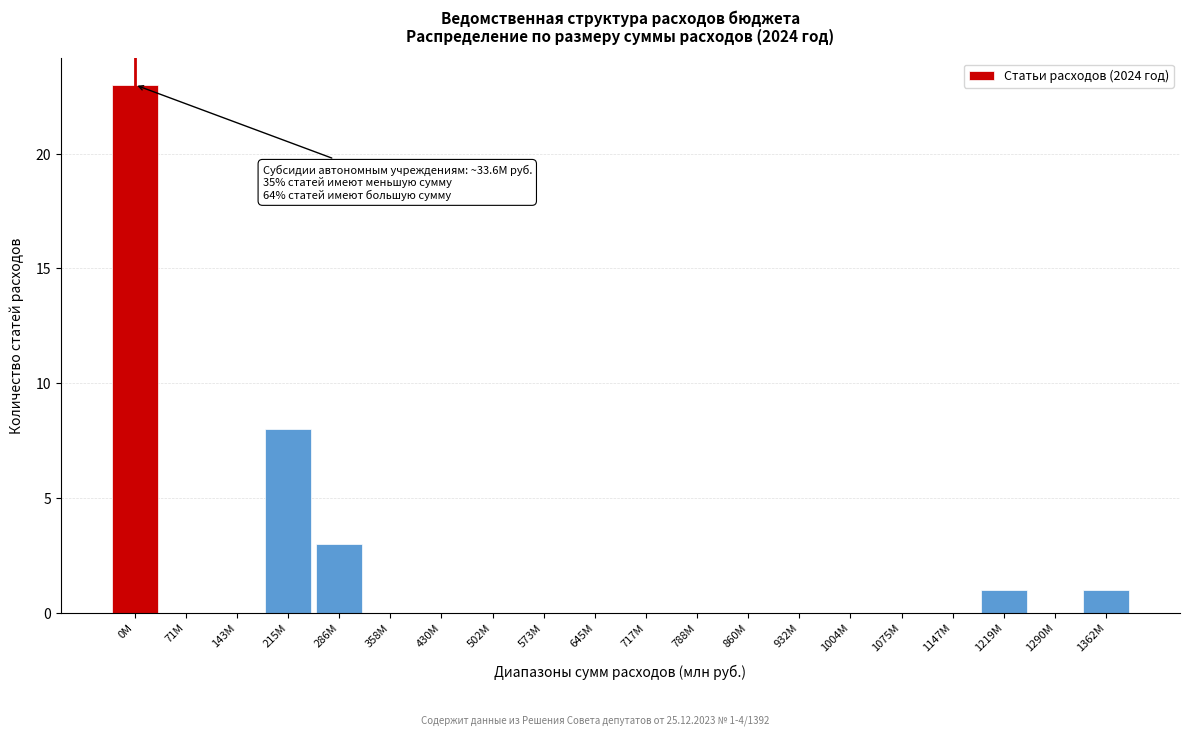

Reading right to left, list all the values displayed in this chart.

1362M=1	1290M=0	1219M=1	1147M=0	1075M=0	1004M=0	932M=0	860M=0	788M=0	717M=0	645M=0	573M=0	502M=0	430M=0	358M=0	286M=3	215M=8	143M=0	71M=0	0M=23